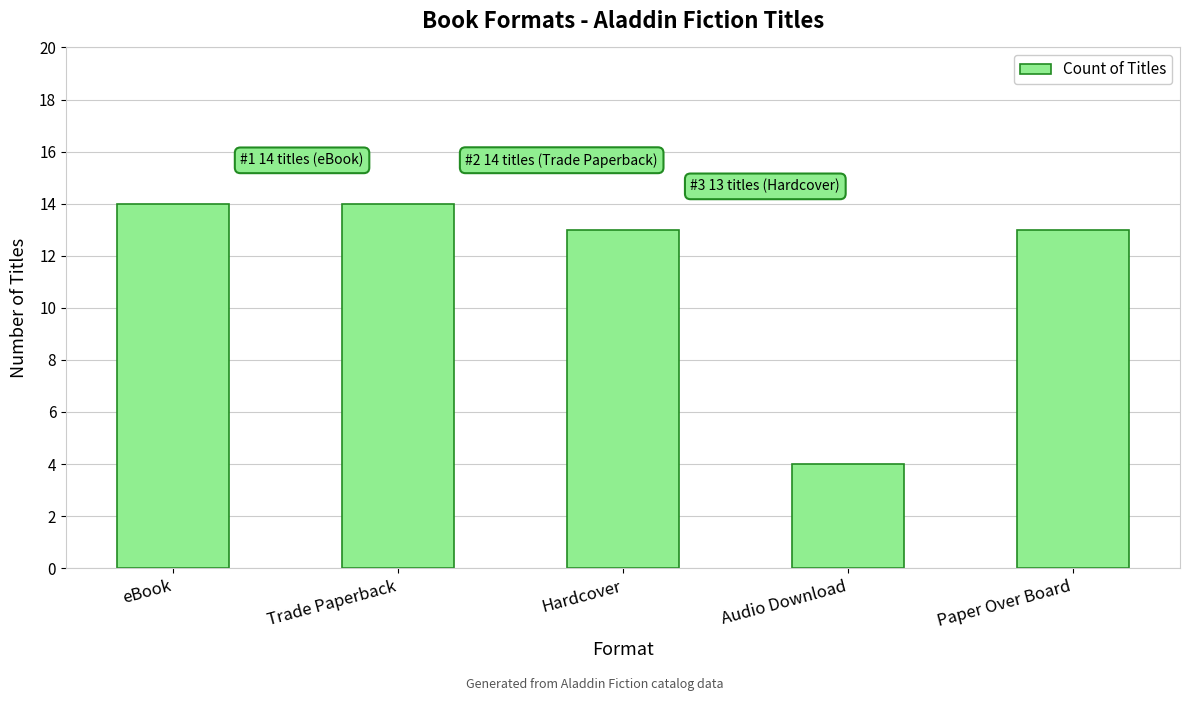

What is the sum of the values at Trade Paperback and Paper Over Board?

27